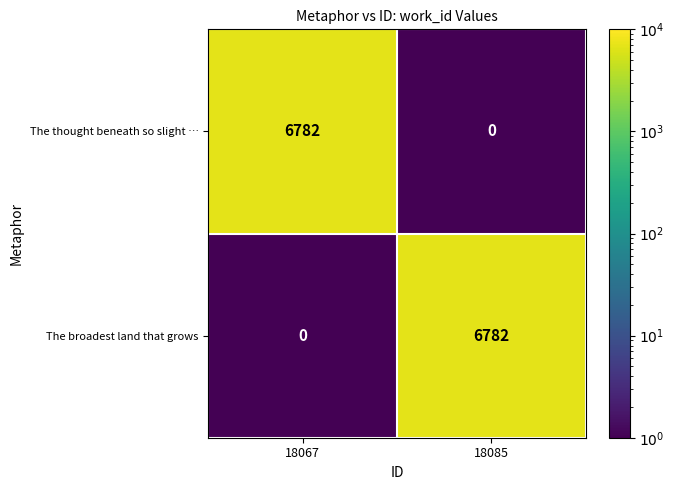

What value does the The broadest land that grows series have at 18085, to the nearest 100?

6800